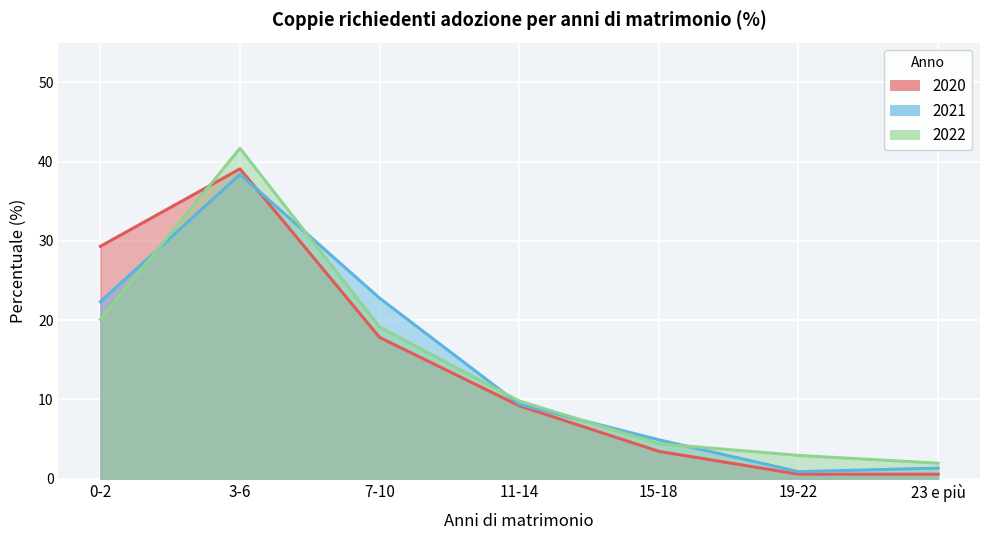

How many lines are shown in the chart?

3